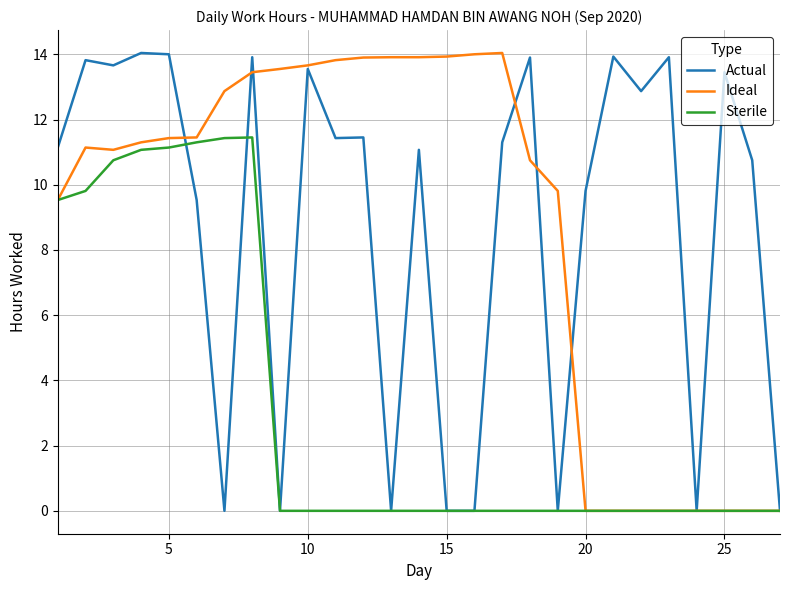

What is the greatest value displayed?

14.0